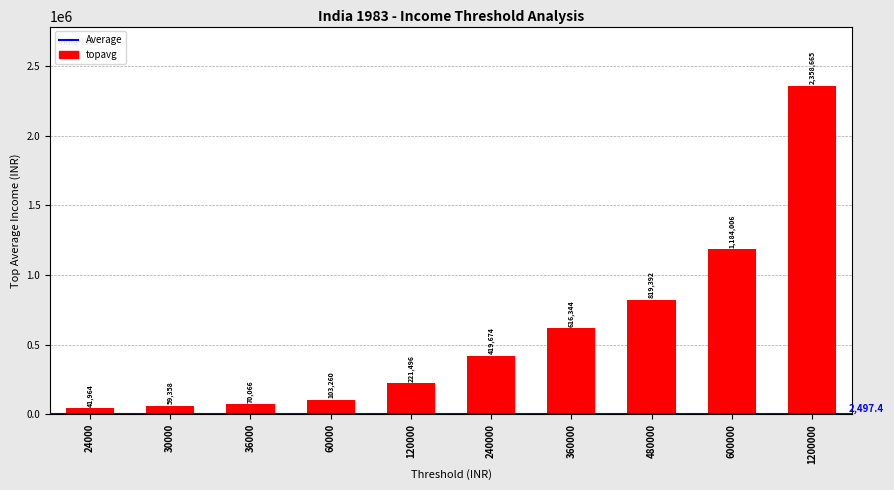

Reading right to left, extract all data points from this chart.

1200000=2358665.0	600000=1184006.0	480000=819391.7	360000=616343.8	240000=419673.6	120000=221496.4	60000=103260.3	36000=70065.8	30000=59357.9	24000=41963.7